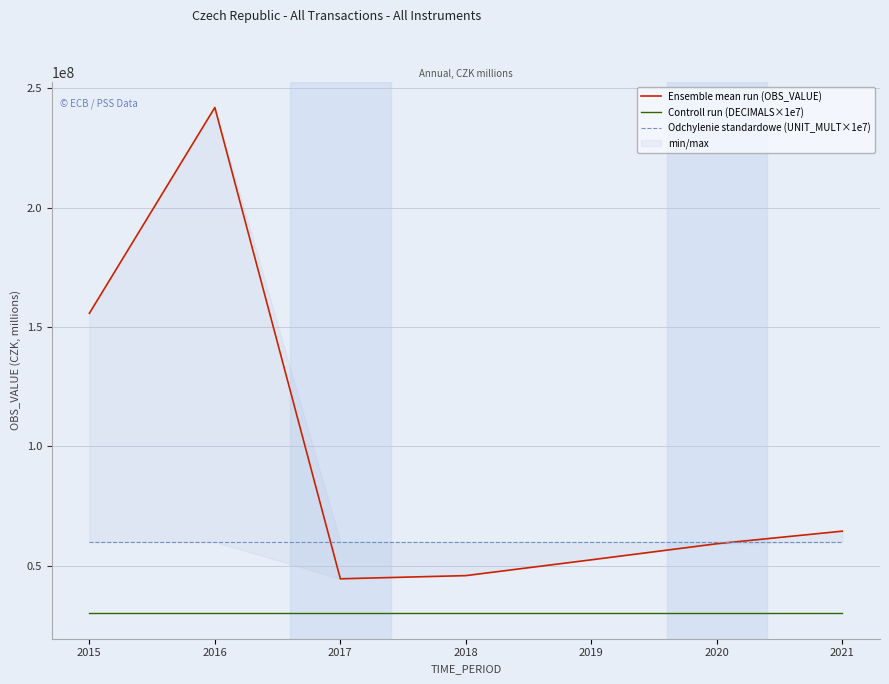

How many lines are shown in the chart?

3